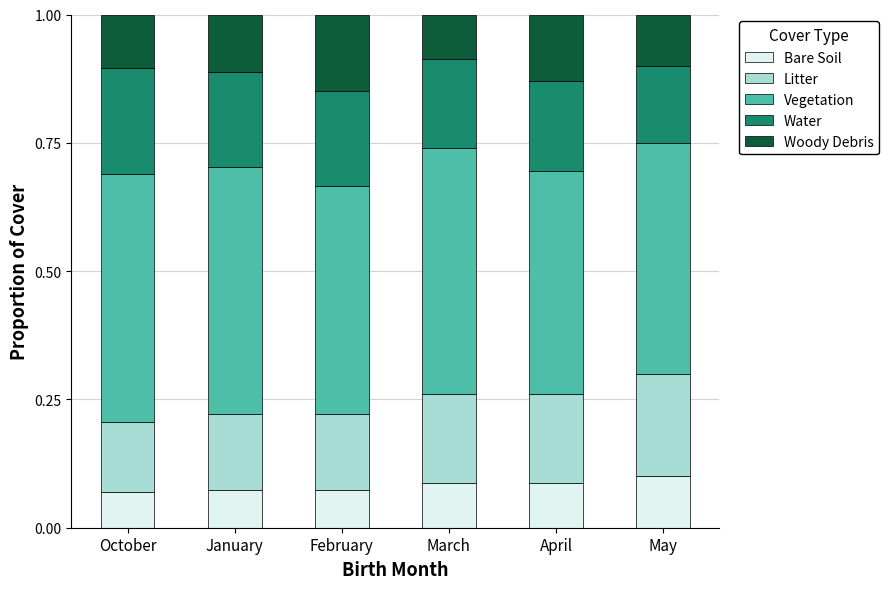

What is the total value across all series at January?

1.0